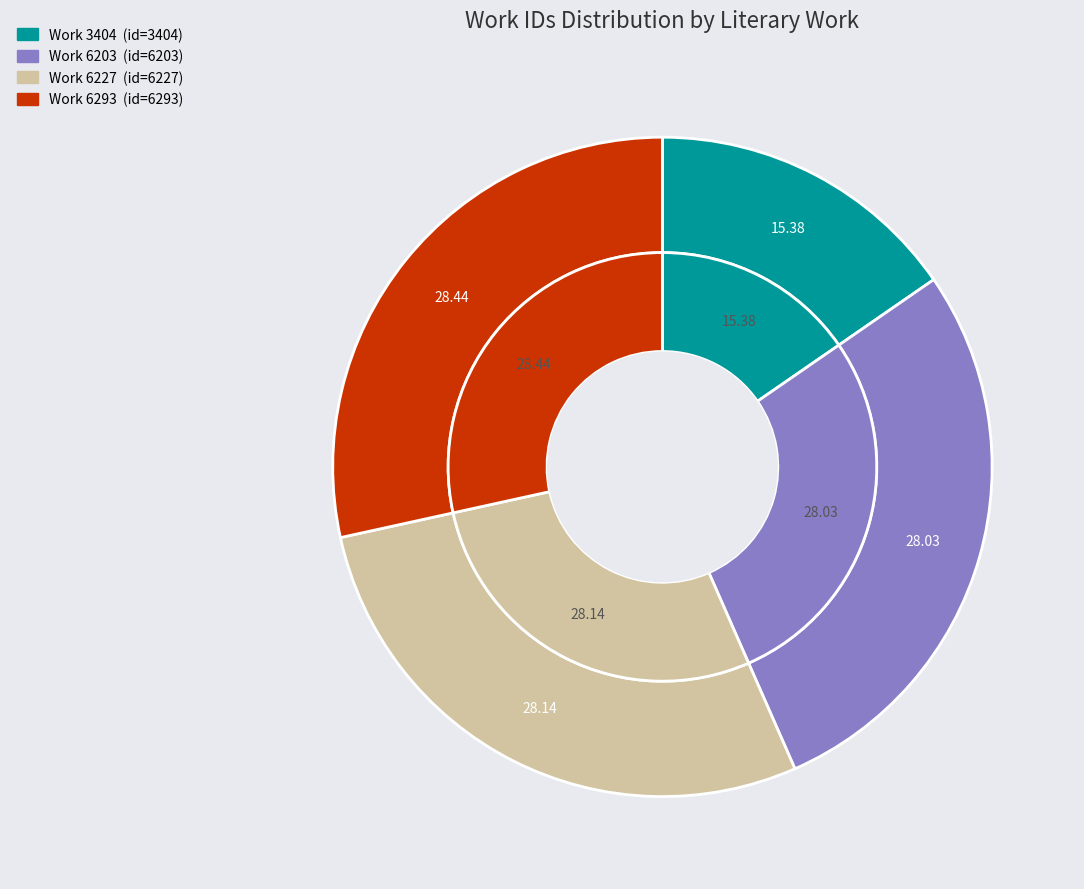

Combined, do Work 6227 and Work 6293 account for over 50%?

Yes